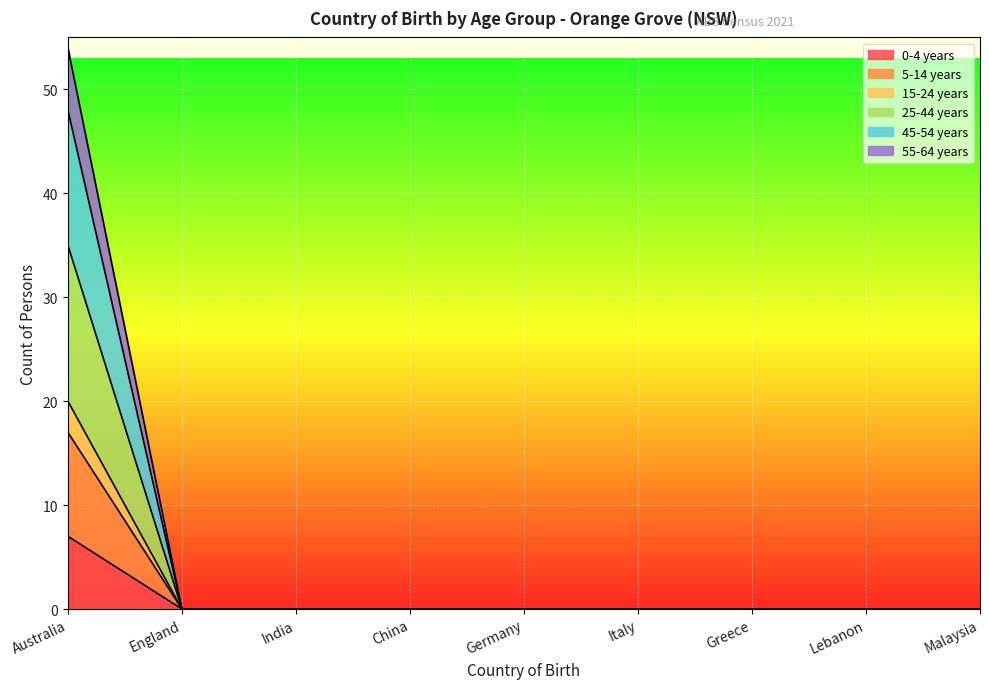

What are all the series names shown in the legend?

0-4 years, 5-14 years, 15-24 years, 25-44 years, 45-54 years, 55-64 years